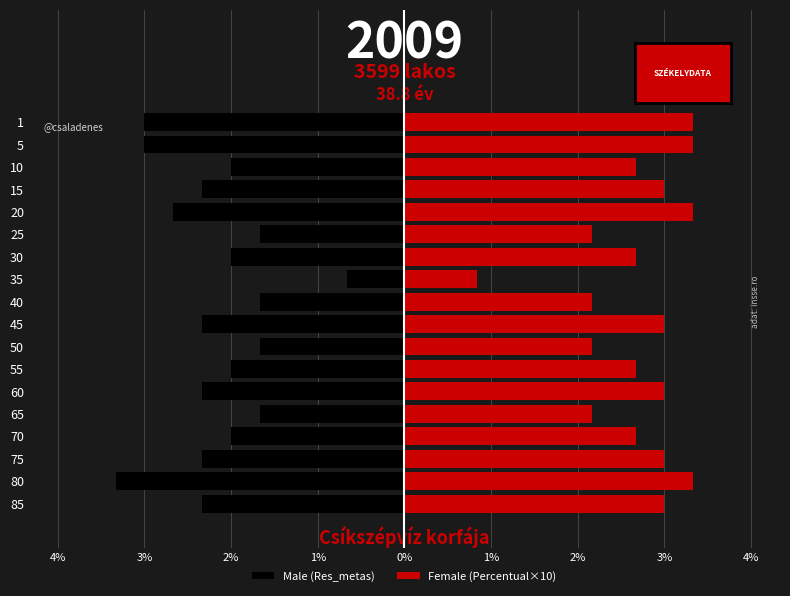

True or false: Male (Res_metas) has a value of -9.3 at 10.

False